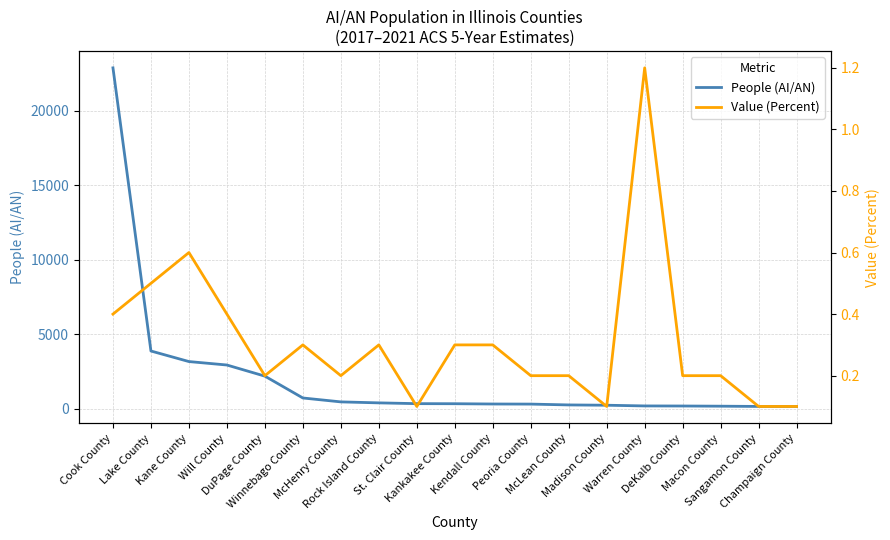

Which series has the largest total across all categories?

People (AI/AN)